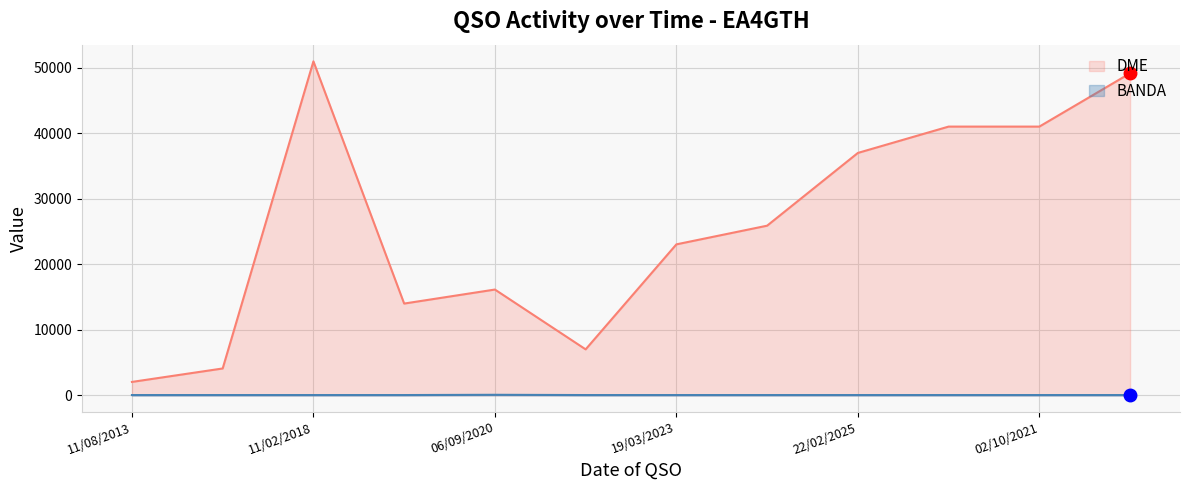

Is it true that DME equals 16154 at 06/09/2020?

True